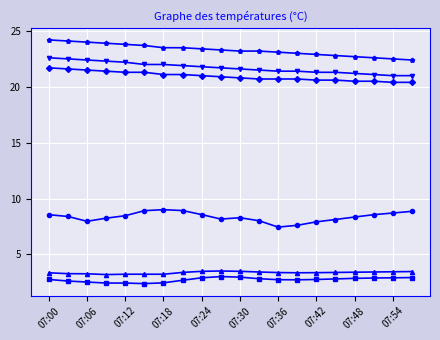

What is the smallest value displayed?

2.4